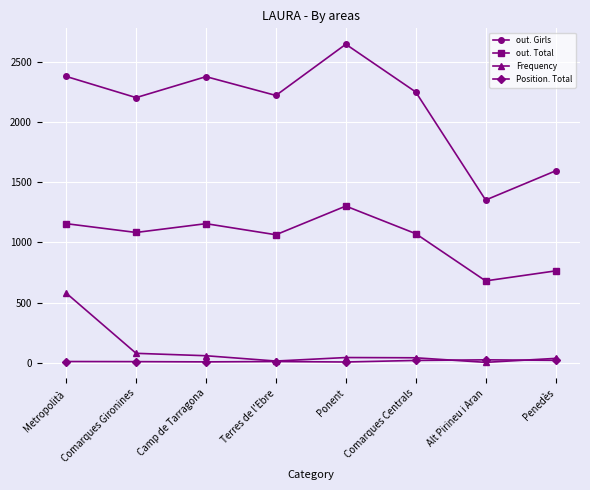

At which category does the chart reach its peak across all series?

Ponent